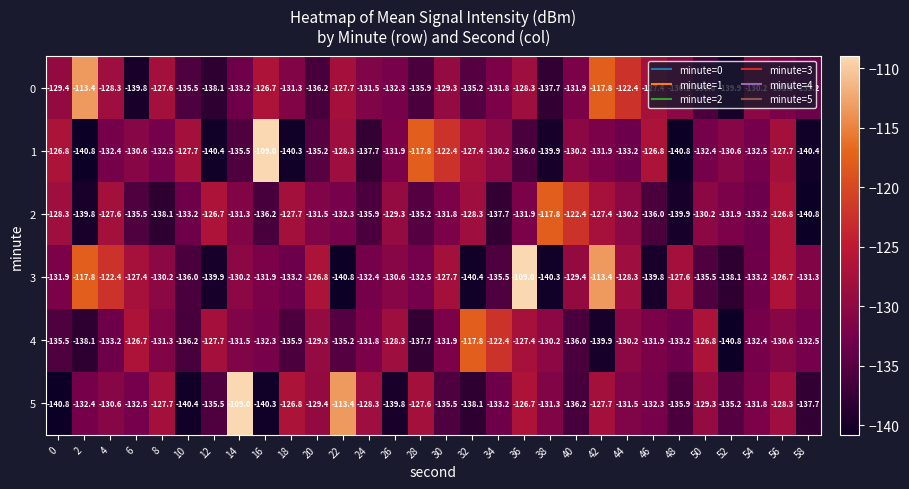

What is the difference between the highest and lowest values at 40?

13.8